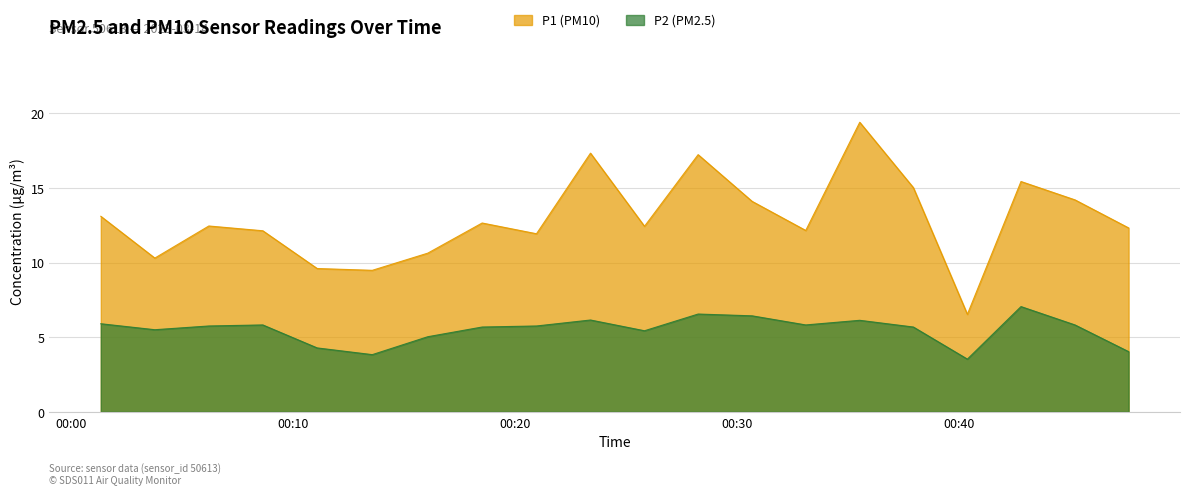

The value of P2 at 00:11 is 4.3. True or false?

True